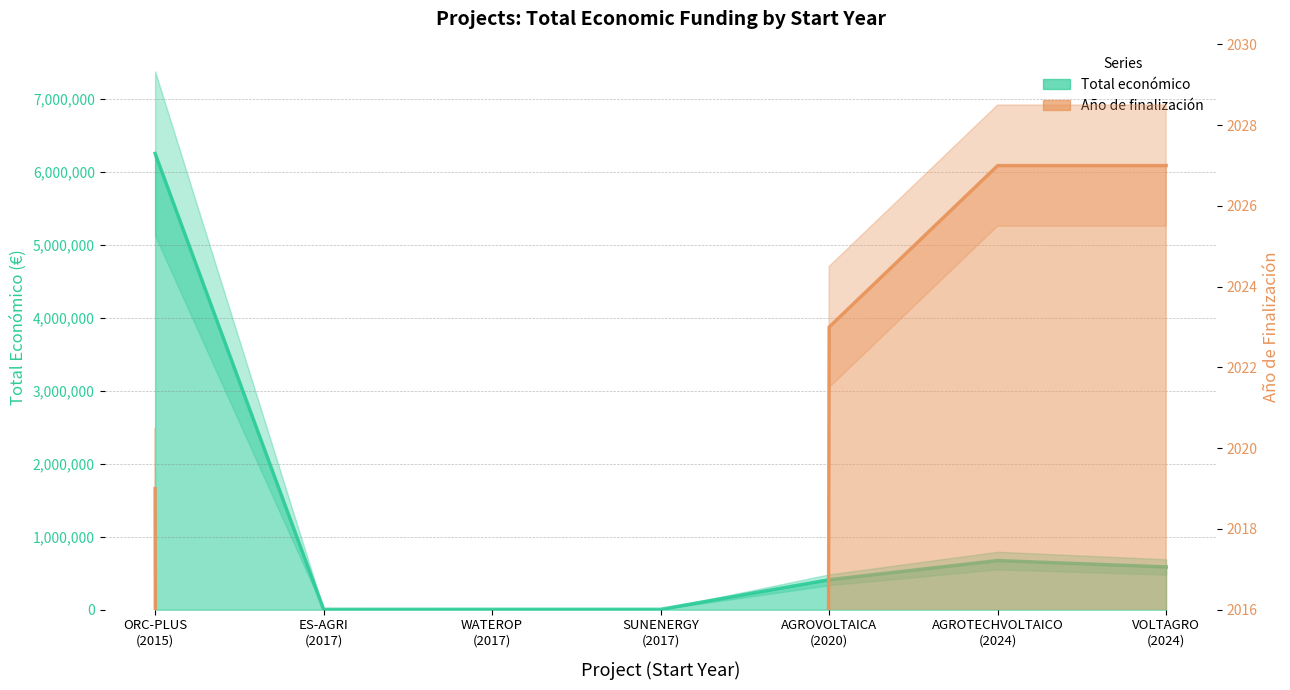

Between SUNENERGY (2017) and VOLTAGRO (2024), which is larger?

VOLTAGRO (2024)